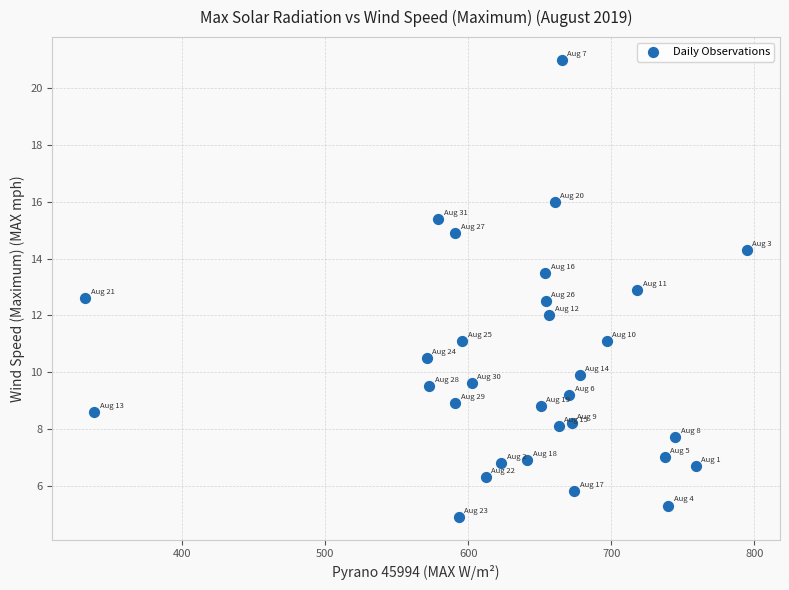

What is the range of Y values (max minus min)?

16.1